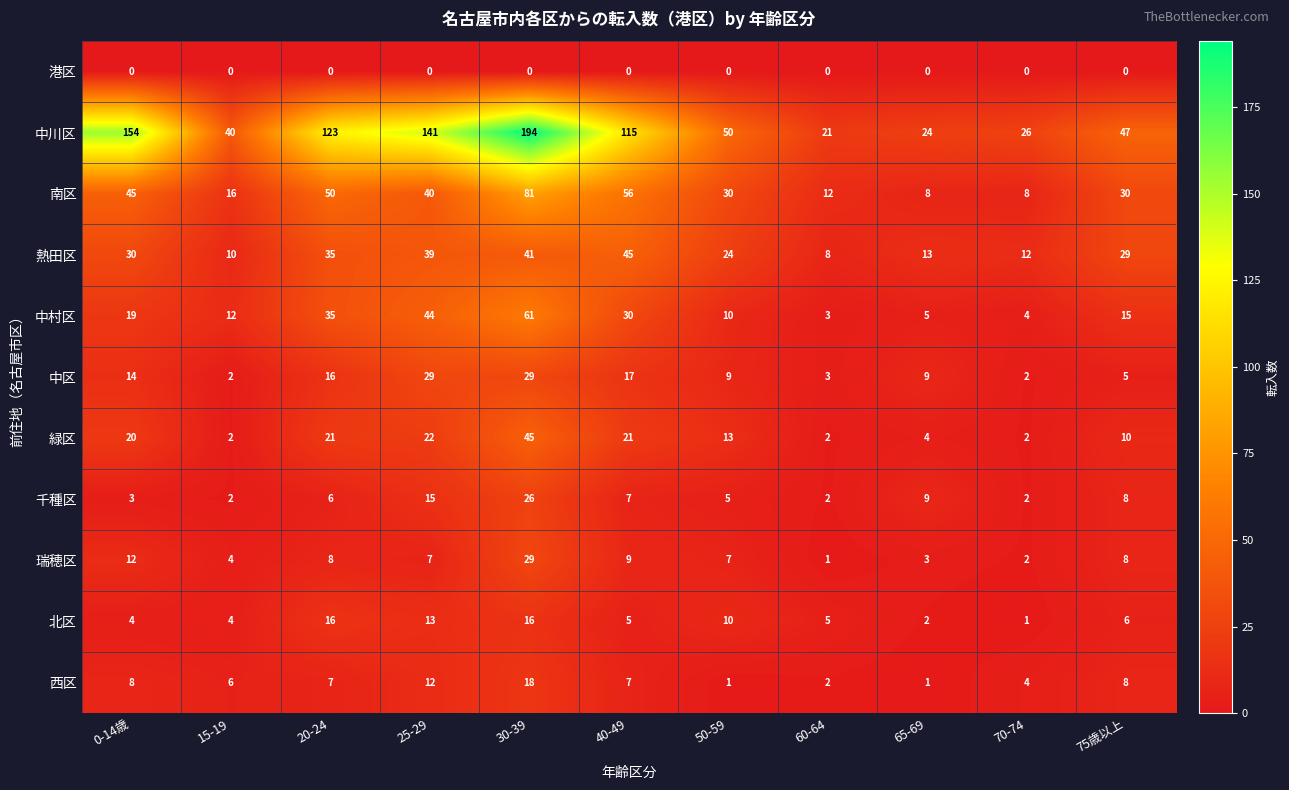

True or false: 中村区 has a value of 5 at 65-69.

True